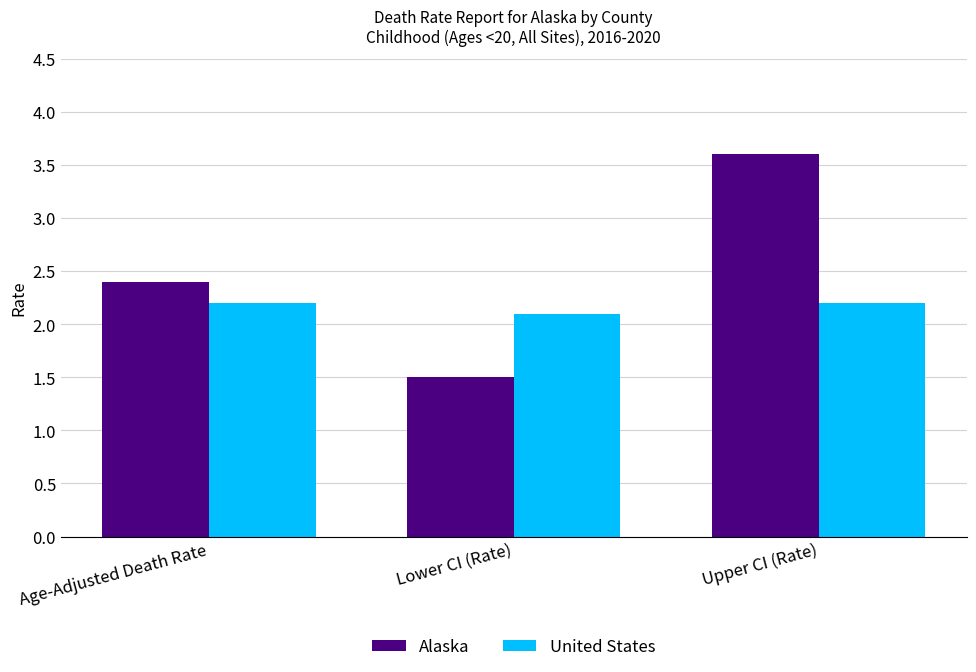

The value of United States at Age-Adjusted Death Rate is 2.2. True or false?

True